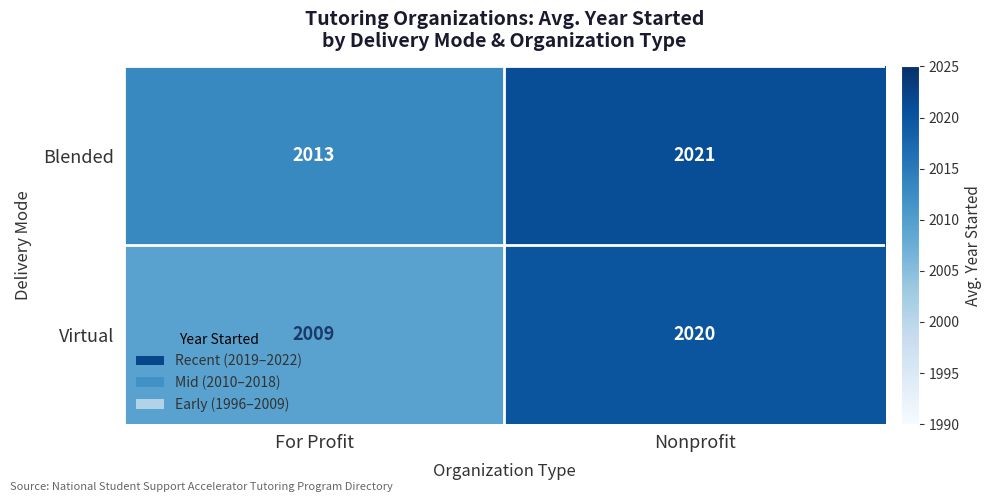

What is the difference between the Blended values at Nonprofit and For Profit?

8